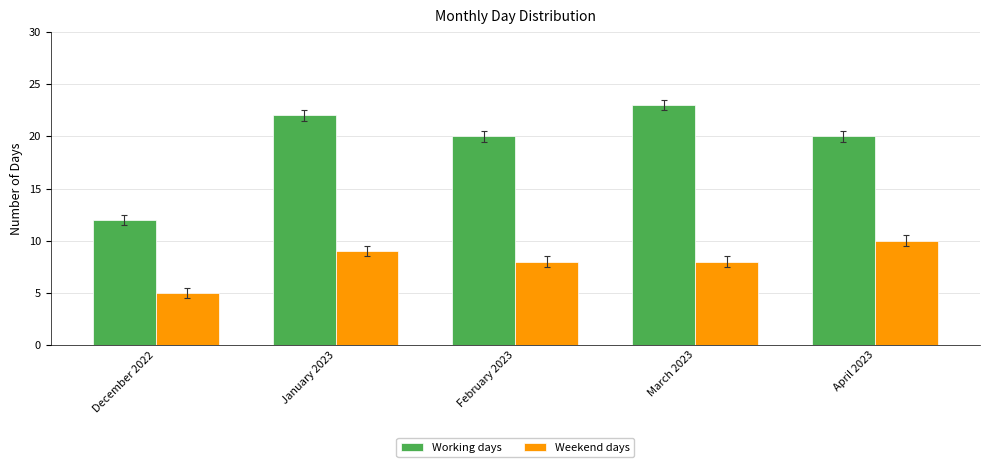

Which category has the highest value in the Weekend days series?

April 2023